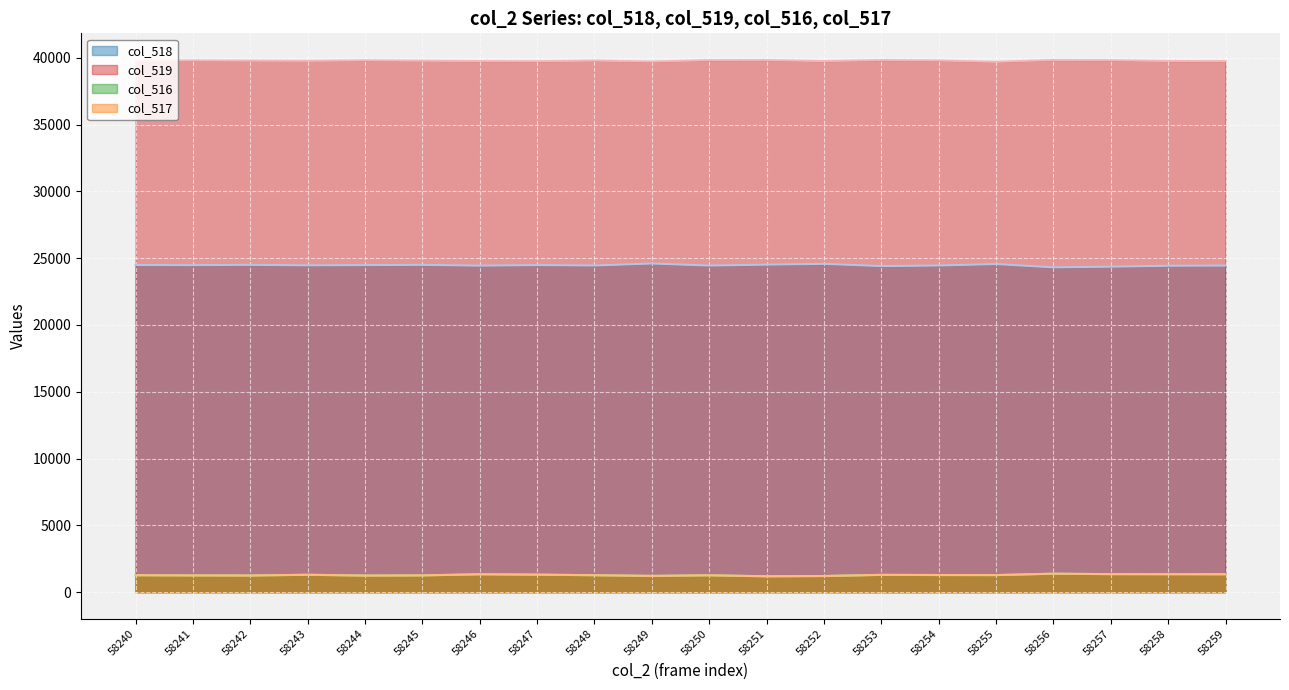

True or false: col_518 and col_516 intersect in this chart.

False